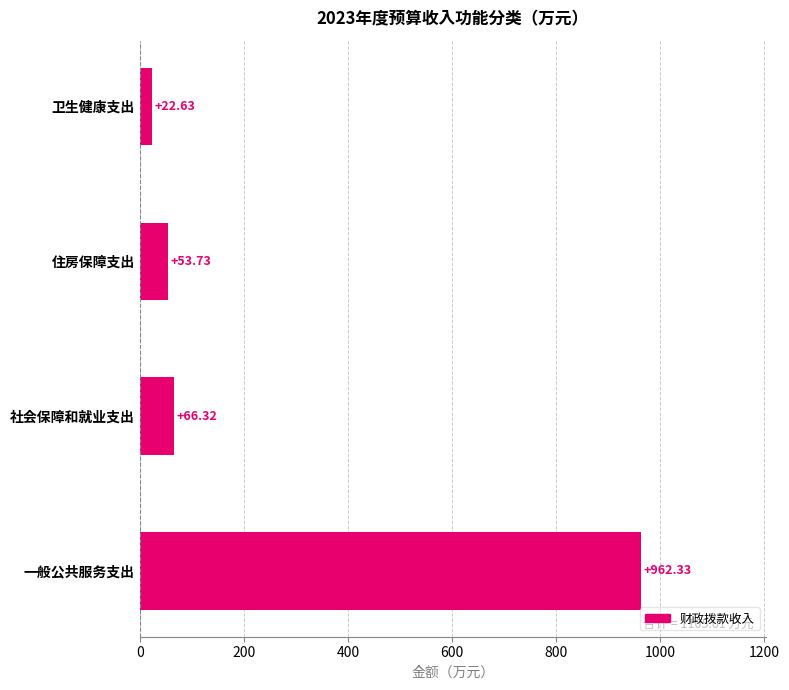

List the labels in order of value, smallest first.

卫生健康支出, 住房保障支出, 社会保障和就业支出, 一般公共服务支出